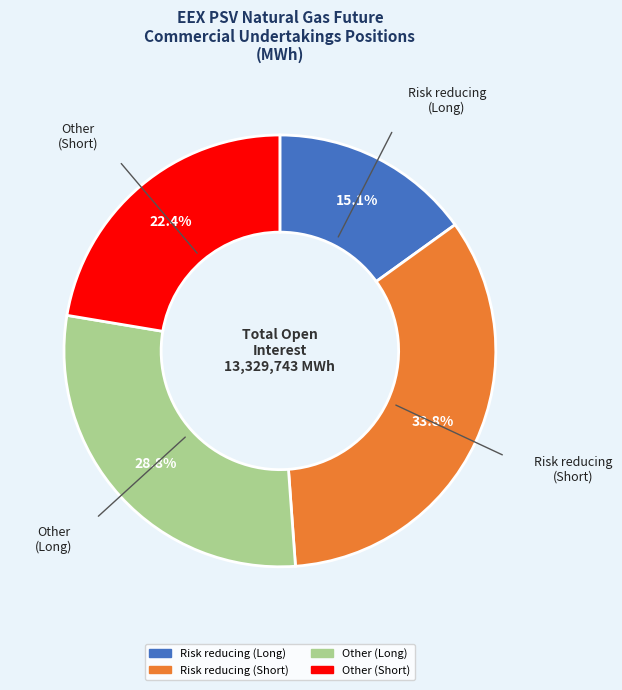

What is the ratio of the value at Risk reducing (Short) to the value at Other (Long)?

1.2